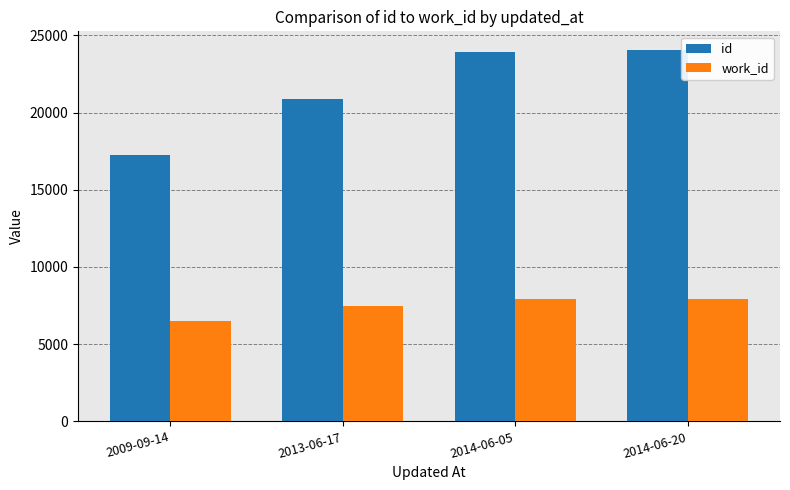

Rank the series at 2013-06-17 from highest to lowest value.

id, work_id